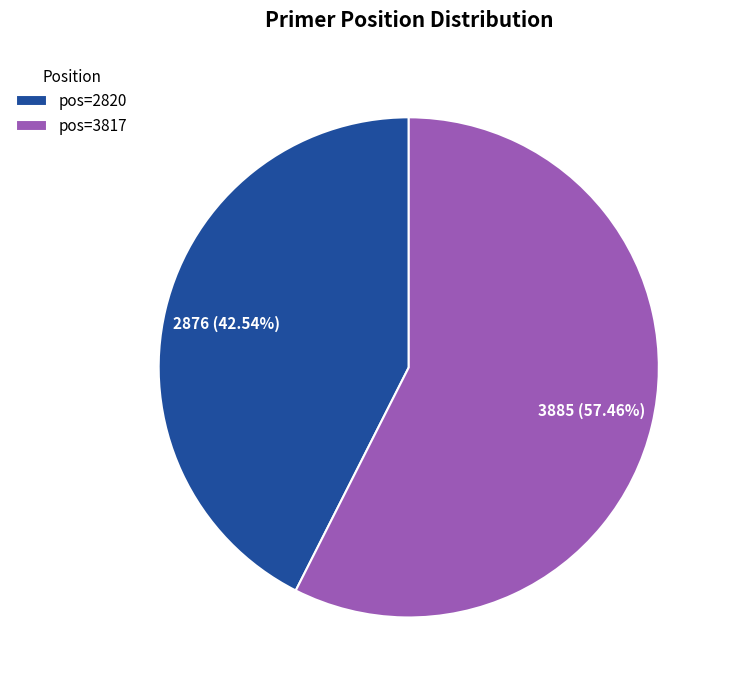

Which slice is the largest?

pos=3817